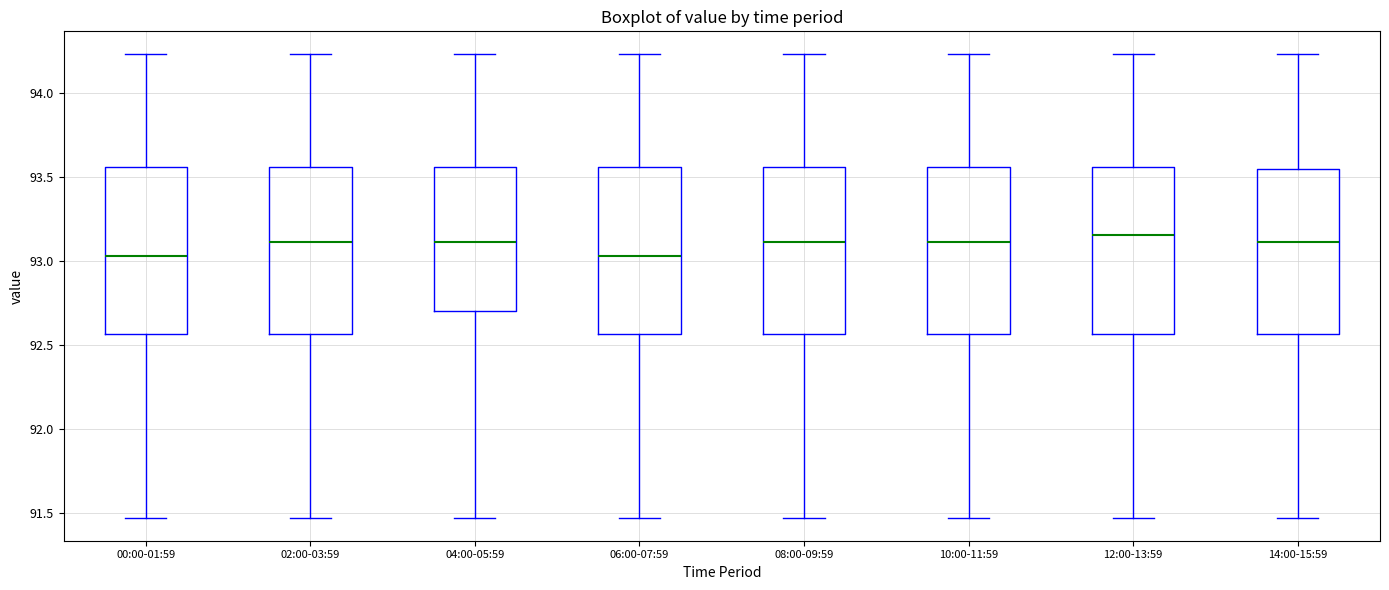

Reading left to right, read every box against the y-axis: the position of its median line, the range the box covers, and the ends of its whiskers. The values are not printed on the chart, so give them approximately, as read against the axis.

00:00-01:59: median 93.05, box 92.55 to 93.55, whiskers 91.45 to 94.25
02:00-03:59: median 93.10, box 92.55 to 93.55, whiskers 91.45 to 94.25
04:00-05:59: median 93.10, box 92.70 to 93.55, whiskers 91.45 to 94.25
06:00-07:59: median 93.05, box 92.55 to 93.55, whiskers 91.45 to 94.25
08:00-09:59: median 93.10, box 92.55 to 93.55, whiskers 91.45 to 94.25
10:00-11:59: median 93.10, box 92.55 to 93.55, whiskers 91.45 to 94.25
12:00-13:59: median 93.15, box 92.55 to 93.55, whiskers 91.45 to 94.25
14:00-15:59: median 93.10, box 92.55 to 93.55, whiskers 91.45 to 94.25